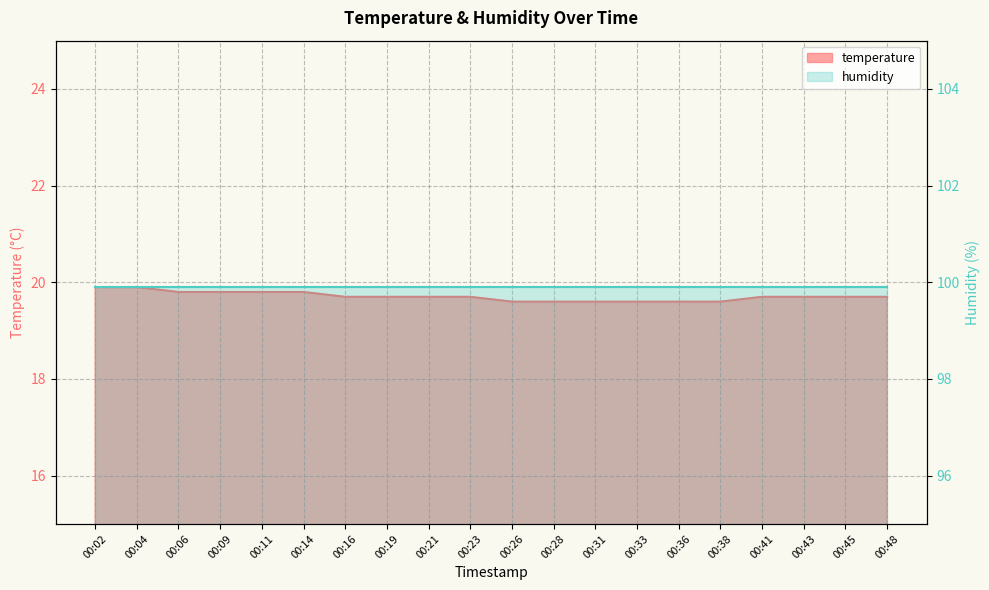

The chart shows a value of 19.6 at 00:26. True or false?

True